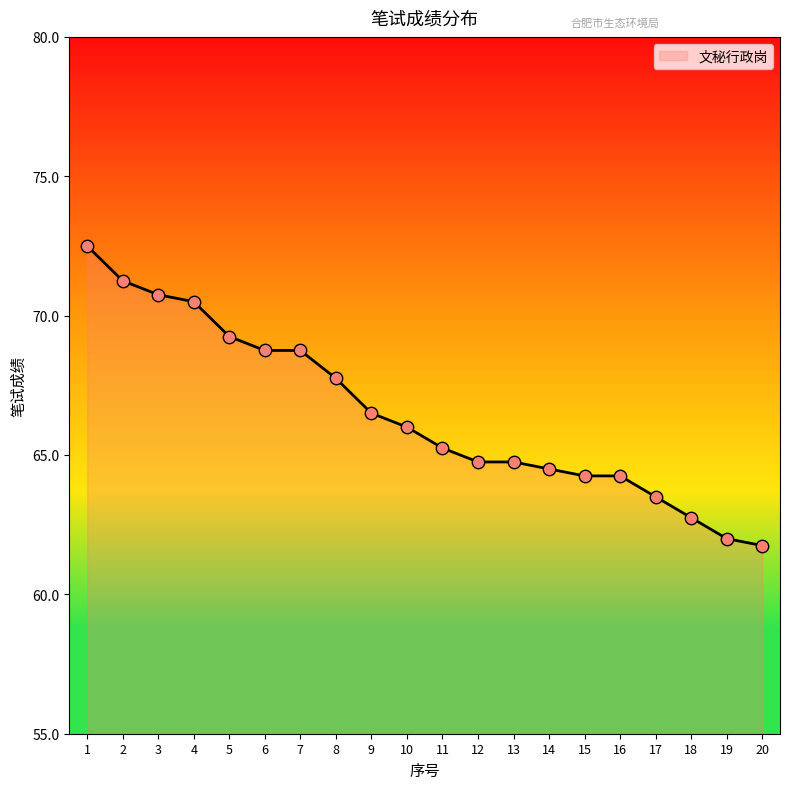

Approximately how many times larger is the value at 12 compared to 9?

1.0